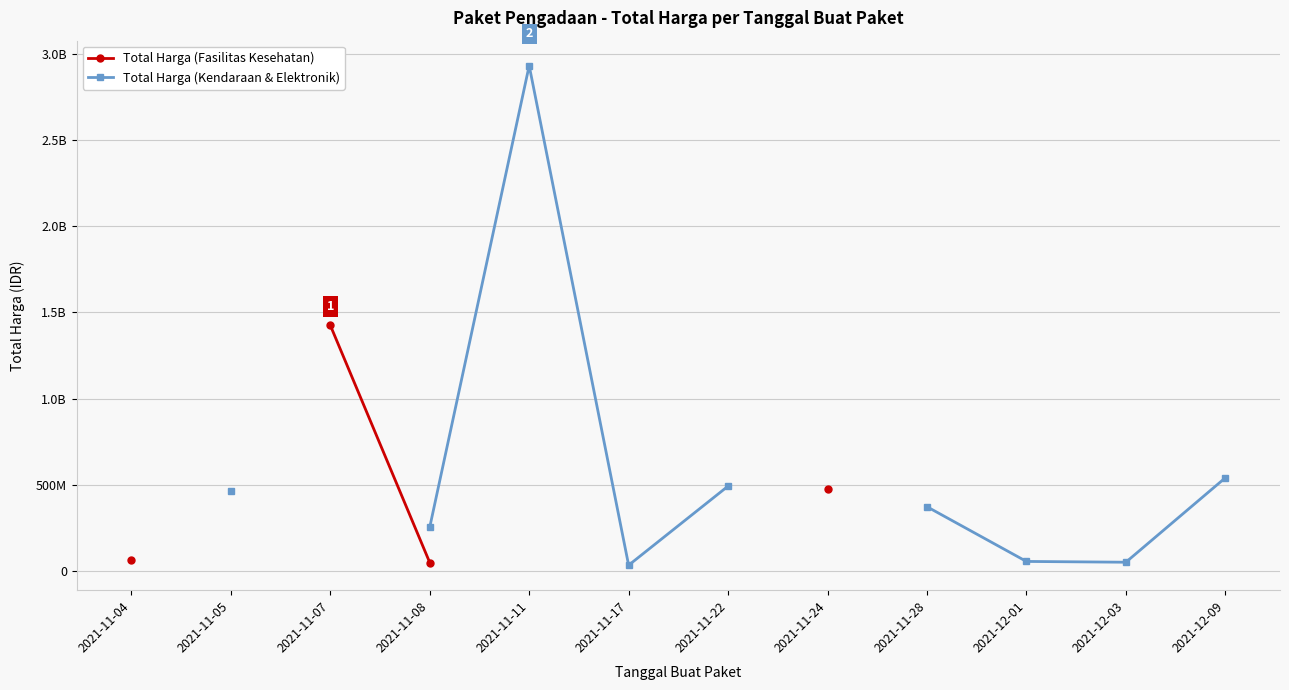

What are all the series names shown in the legend?

Total Harga (Fasilitas Kesehatan), Total Harga (Kendaraan & Elektronik)